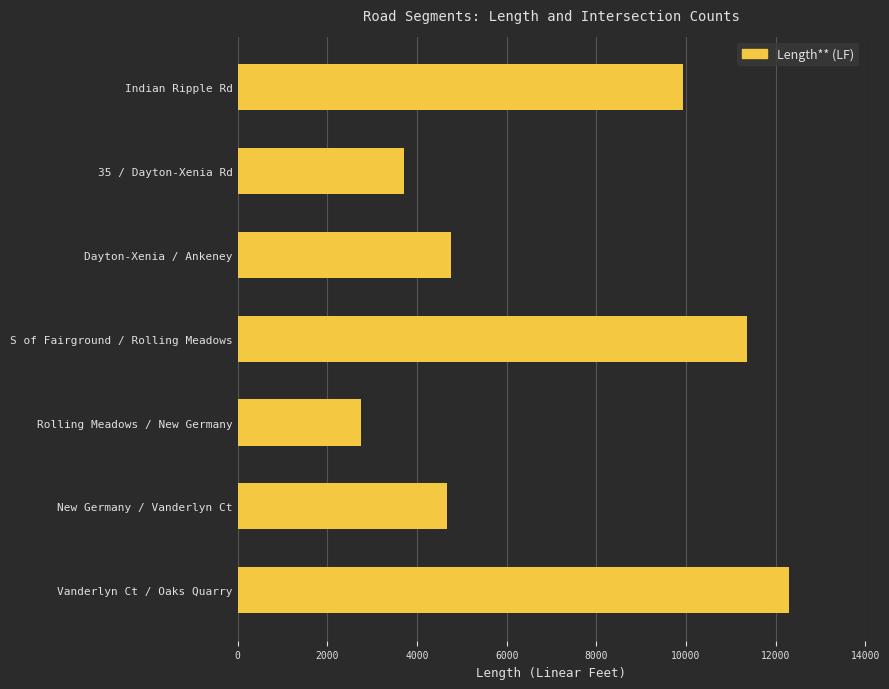

How many series are shown in this chart?

1